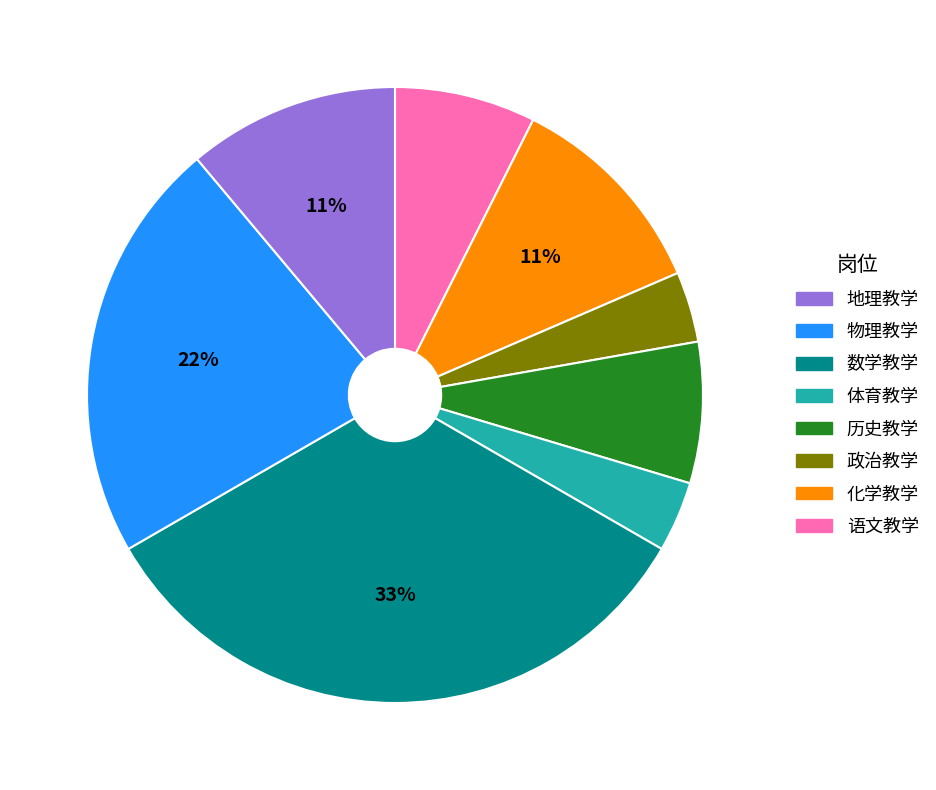

Is there a majority slice in this chart?

No